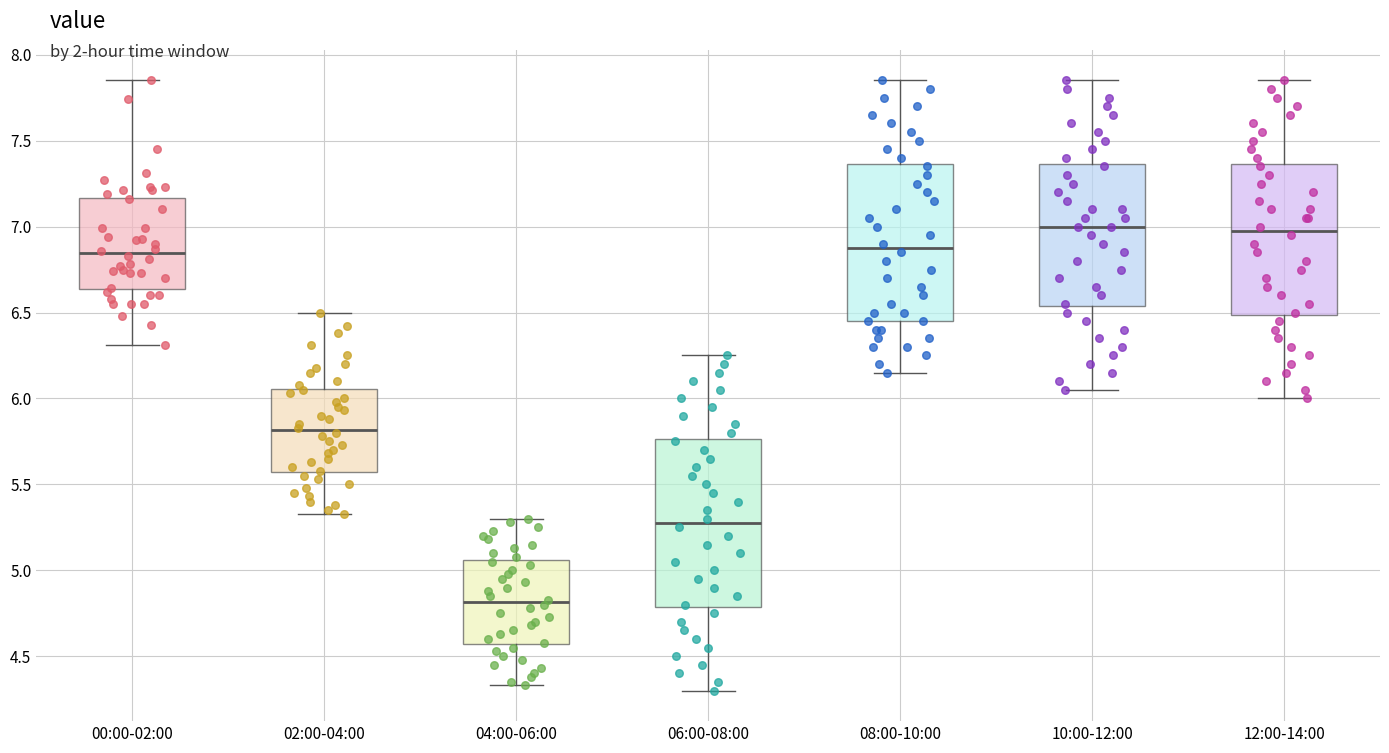

Which box has the lowest median line?

04:00-06:00